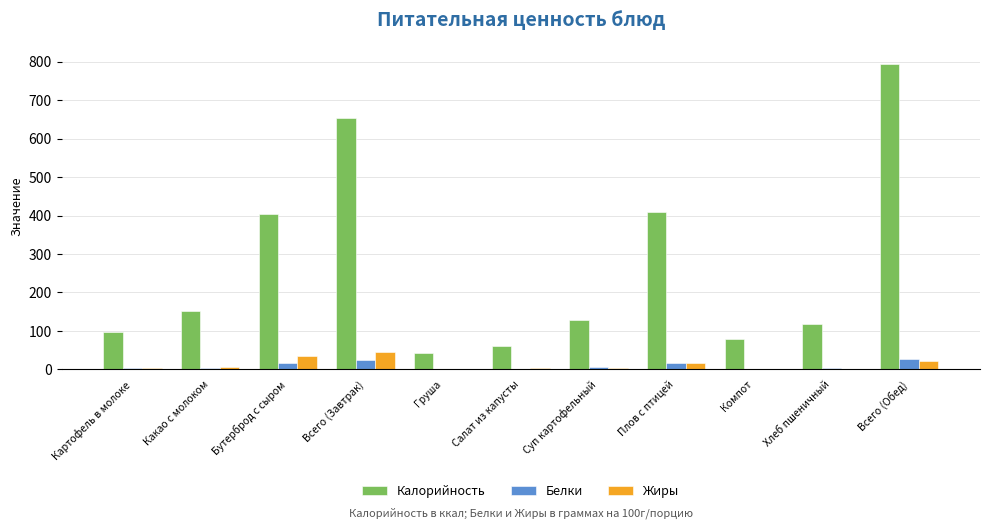

Which series changed the most between Бутерброд с сыром and Хлеб пшеничный?

Калорийность